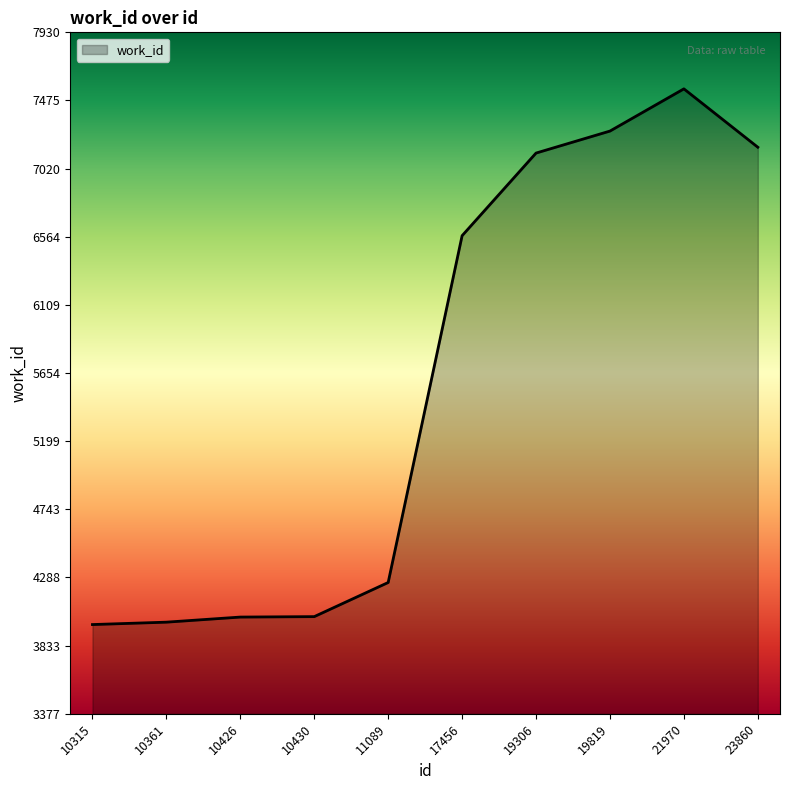

What is the ratio of the value at 17456 to the value at 21970?

0.9